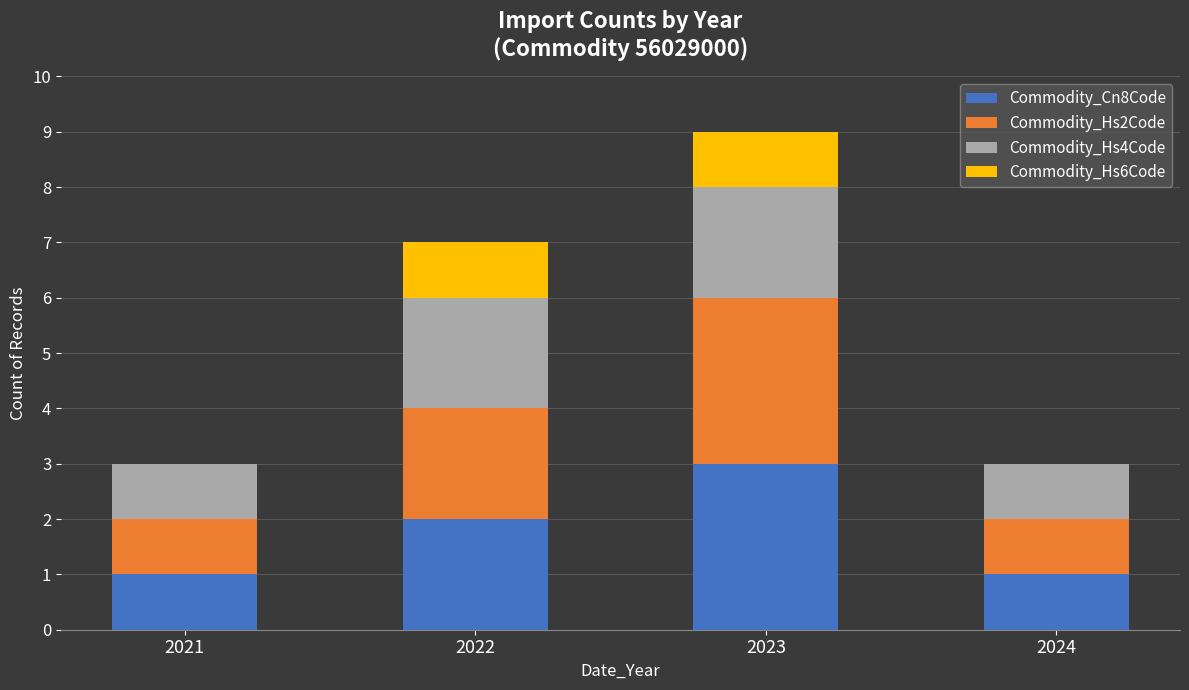

Count the number of categories in the chart.

4